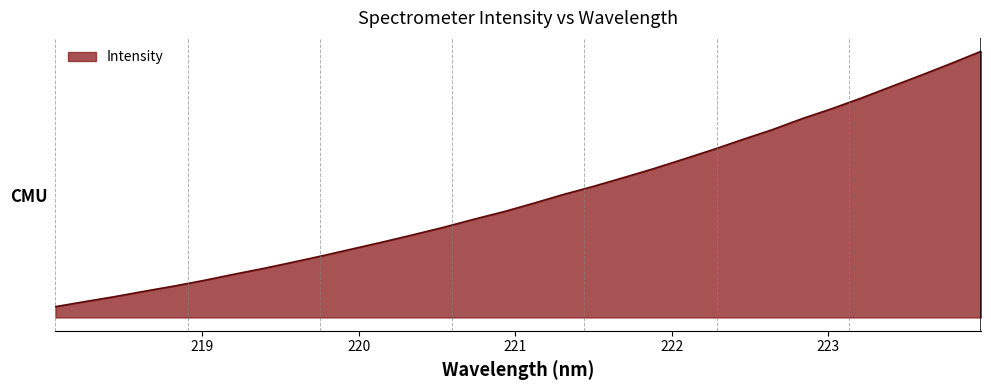

Does the chart display data point markers on the line(s)?

No